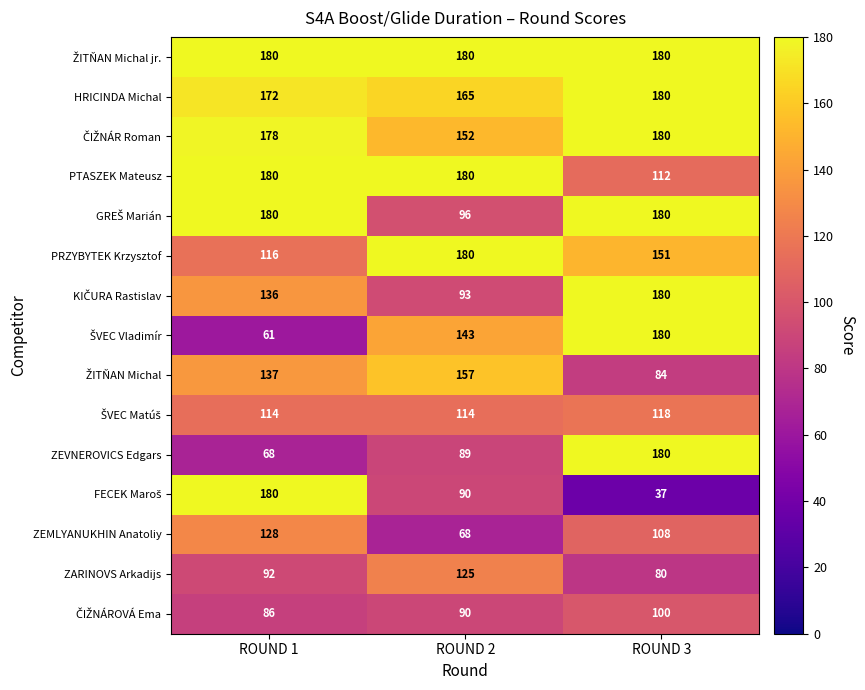

Is the value of ZARINOVS Arkadijs at ROUND 3 greater than the value of ZEVNEROVICS Edgars at ROUND 3?

No